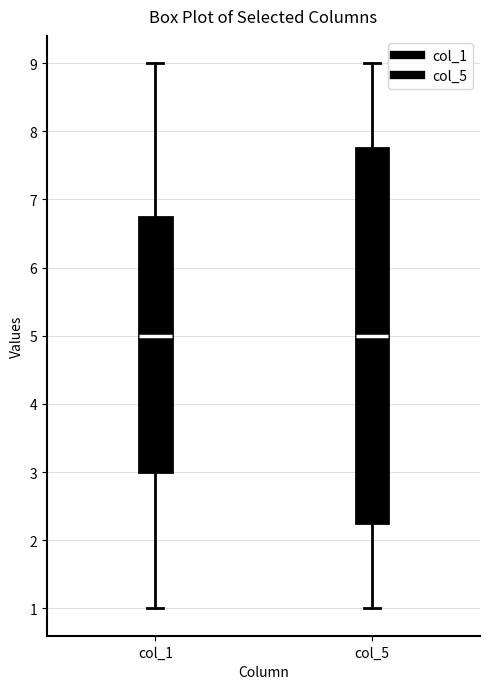

Reading left to right, transcribe this box plot: for each box, give where its median line is, the range the box spans, and where its two whiskers end, as read against the y-axis. The values are not printed on the chart, so give them approximately, as read against the axis.

col_1: median 5.0, box 3.0 to 6.8, whiskers 1.0 to 9.0
col_5: median 5.0, box 2.3 to 7.8, whiskers 1.0 to 9.0